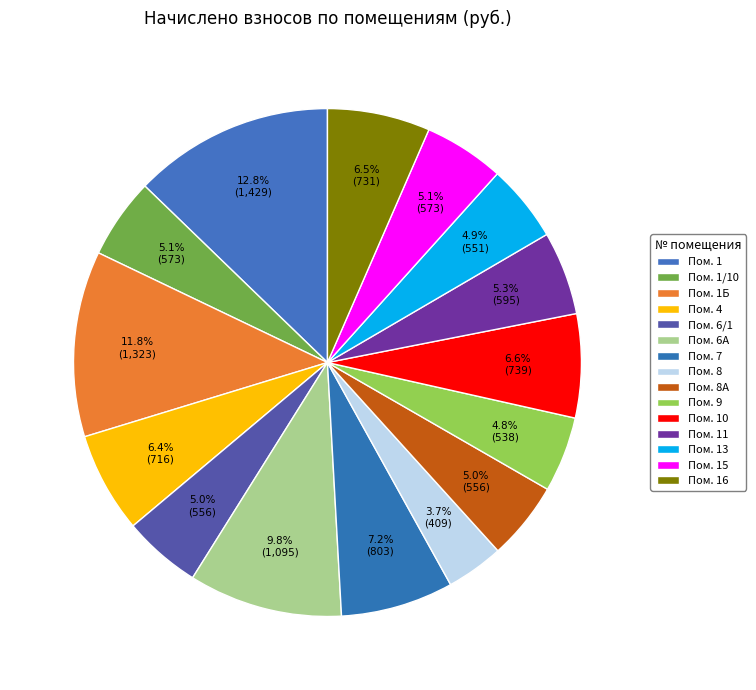

Count the number of slices in the pie.

15